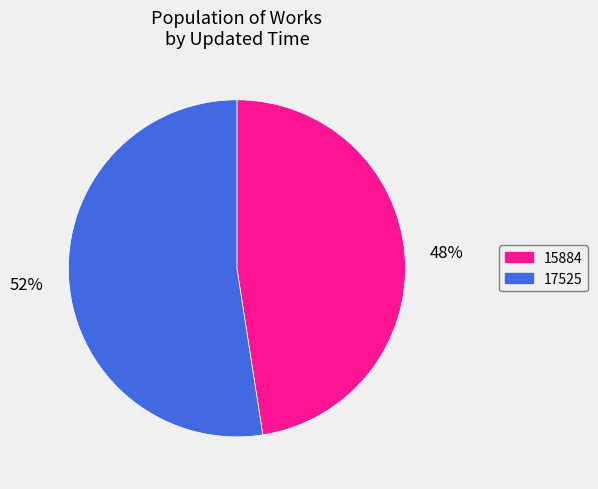

To the nearest percent, what is the average slice percentage?

50%